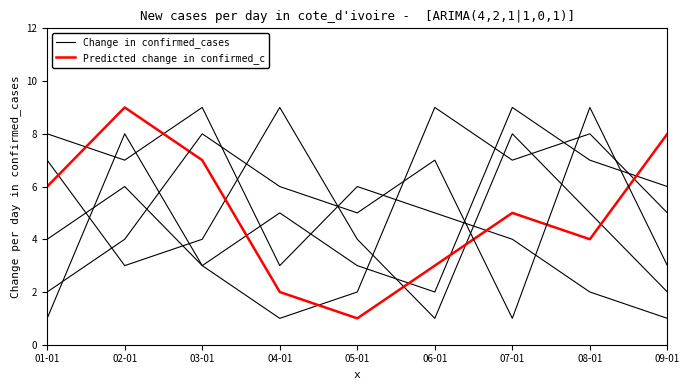

What is the label of the 2nd point from the right?

08-01